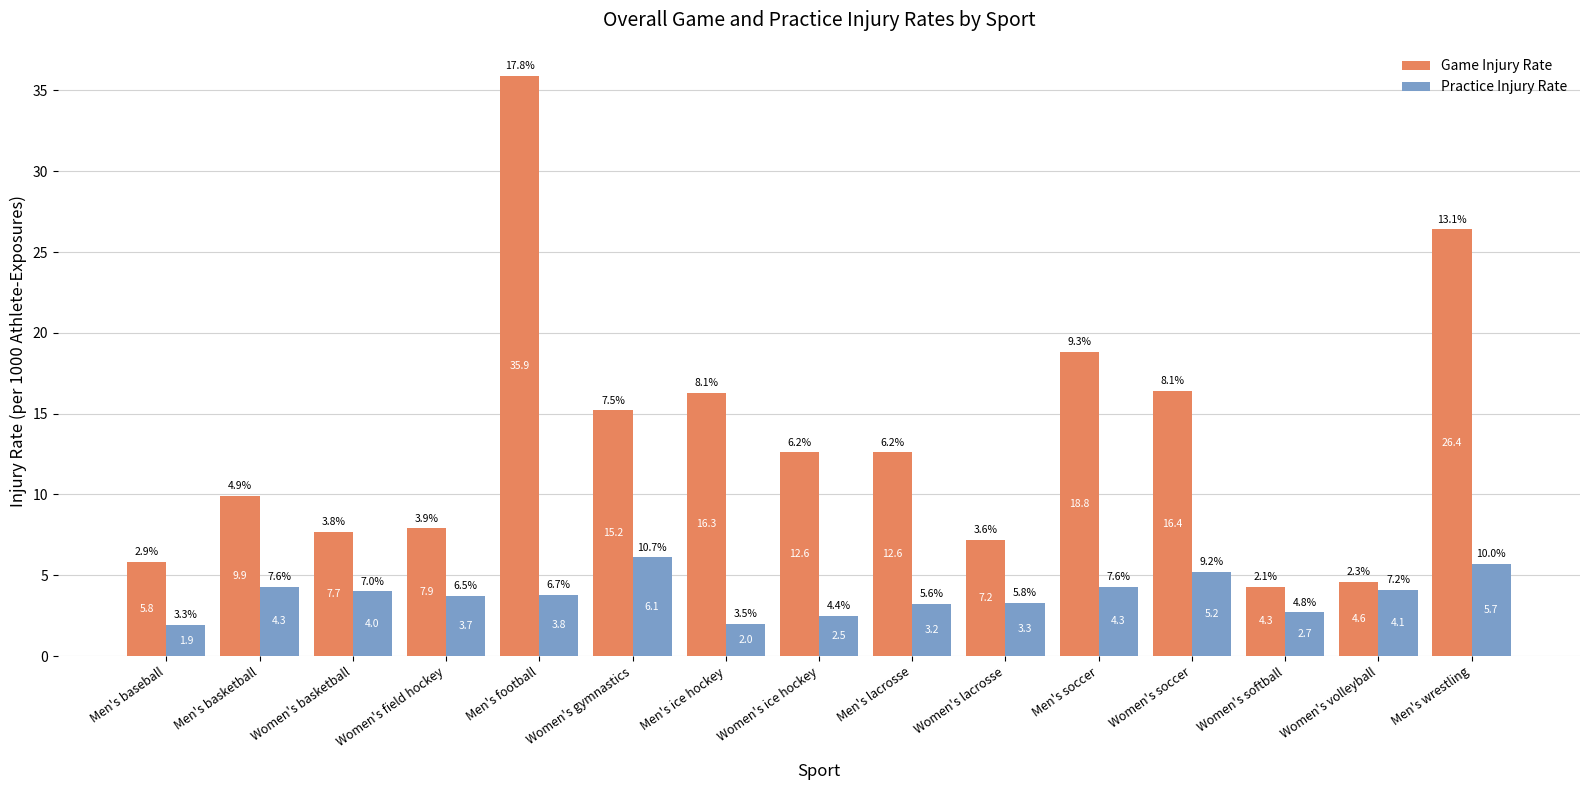

How many categories are shown in the chart?

15